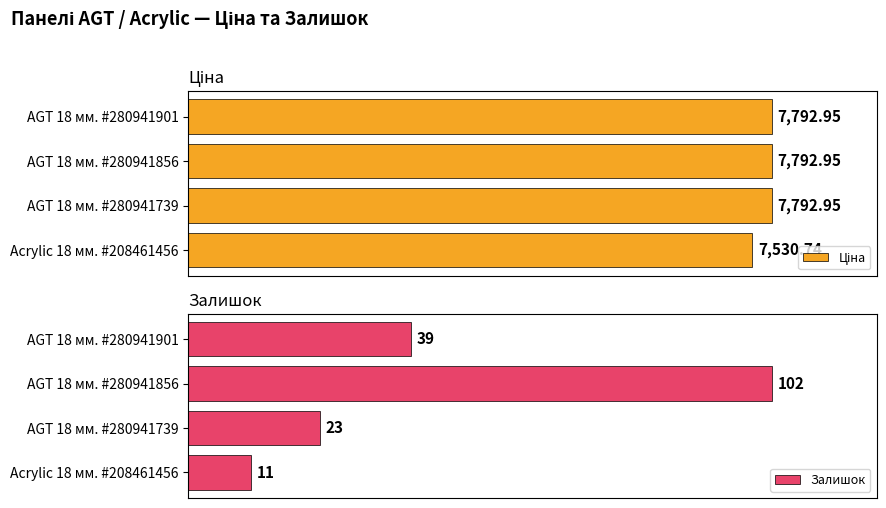

List the labels in order of Залишок value, smallest first.

Acrylic 18 мм. #208461456, AGT 18 мм. #280941739, AGT 18 мм. #280941901, AGT 18 мм. #280941856